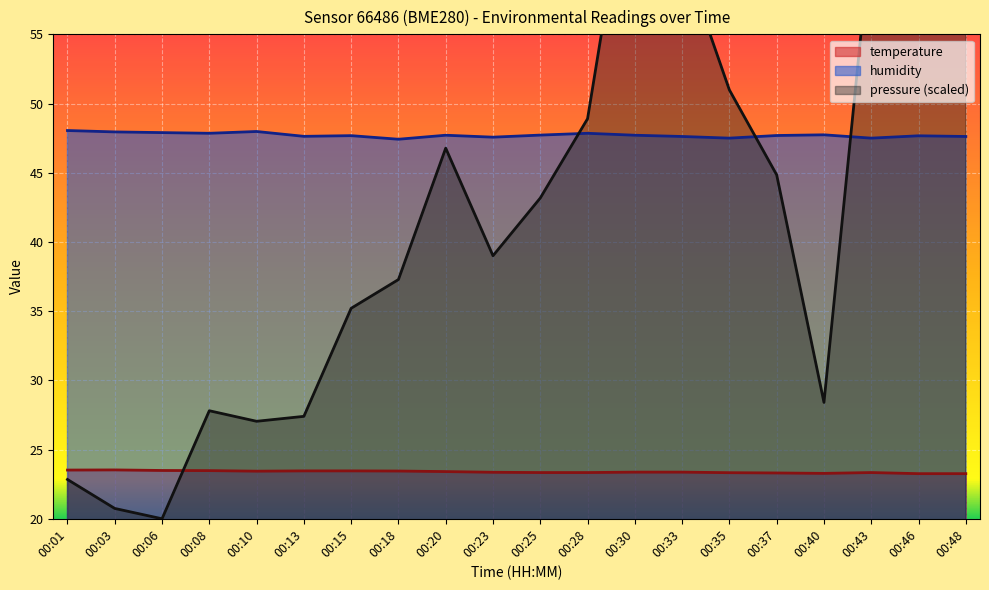

Is it true that pressure_norm equals 63.7 at 00:28?

False